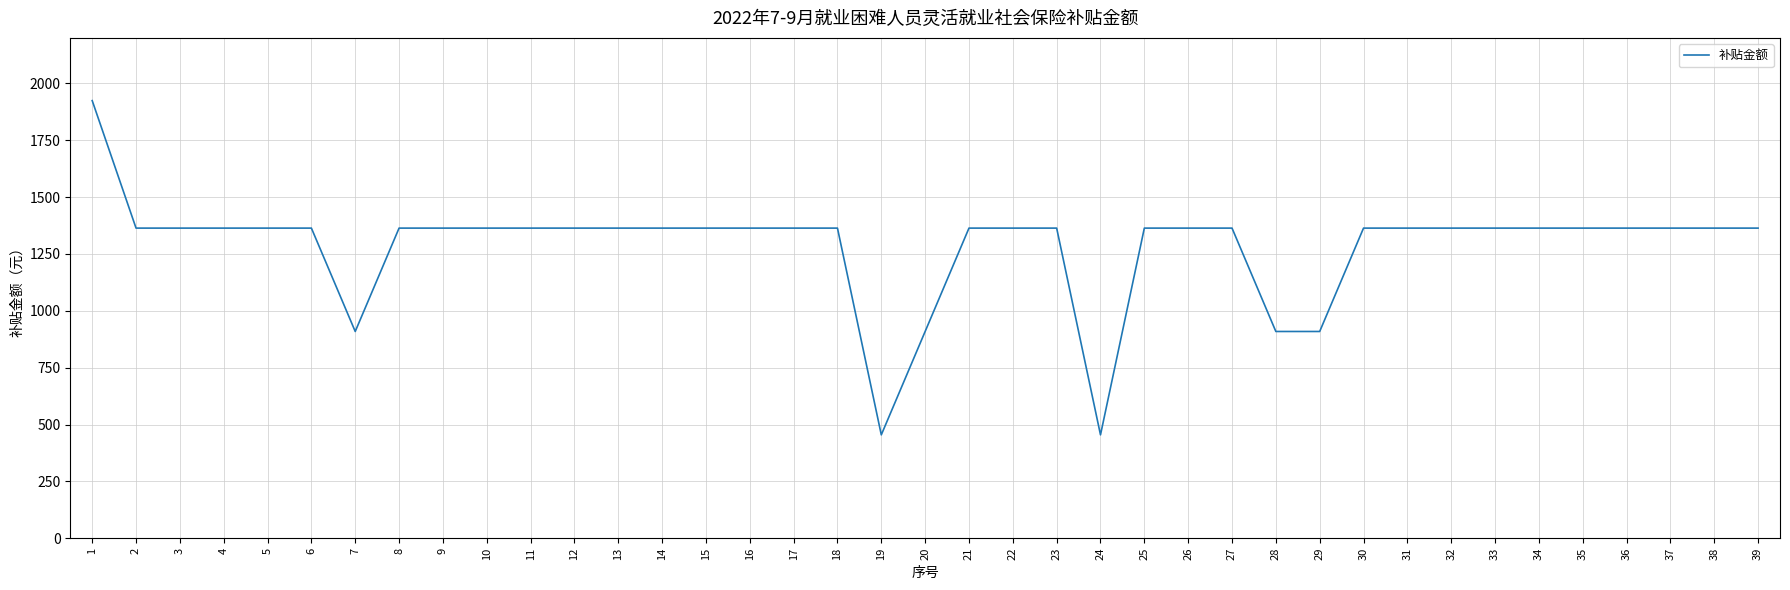

The value at 11 is 1984.4. True or false?

False